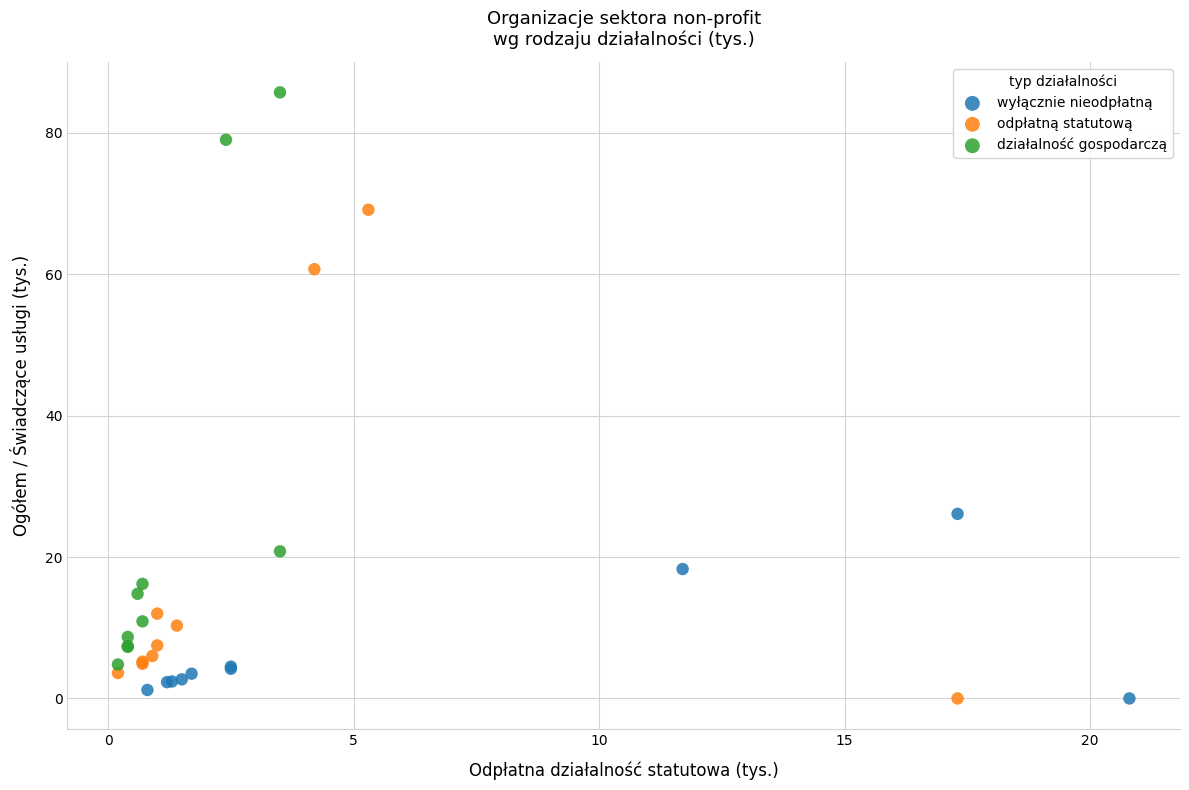

Which series reaches the maximum Y coordinate?

działalność gospodarczą